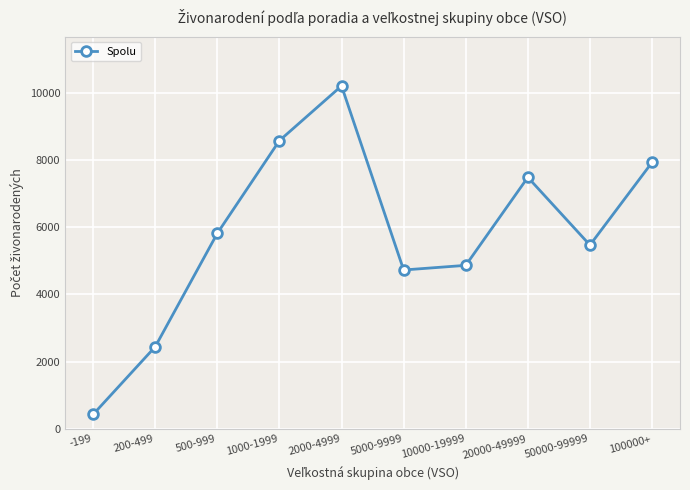

Reading right to left, transcribe all the data shown in this chart.

7932	5470	7487	4867	4729	10208	8580	5821	2445	430